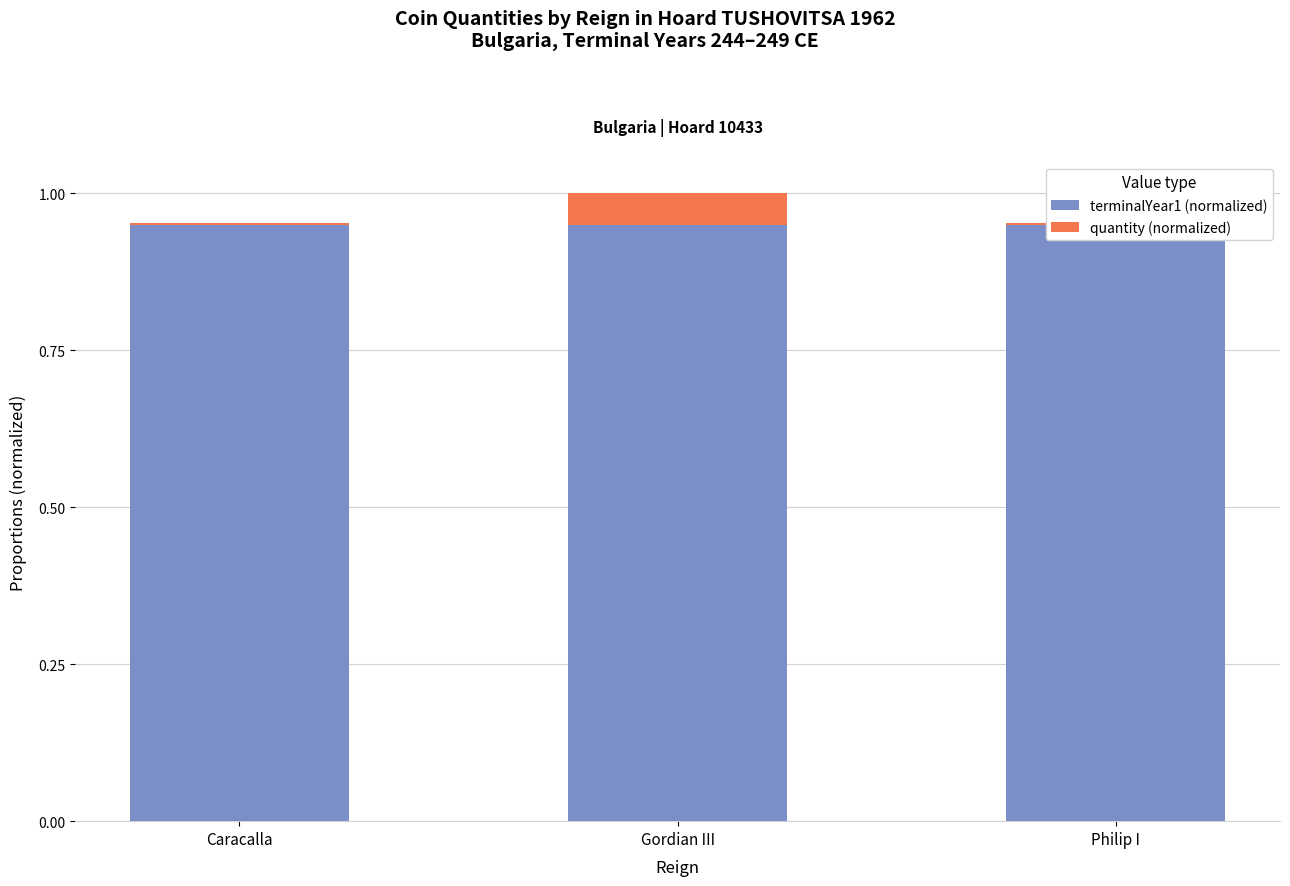

What is the lowest value of the terminalYear1 (normalized) series?

0.9